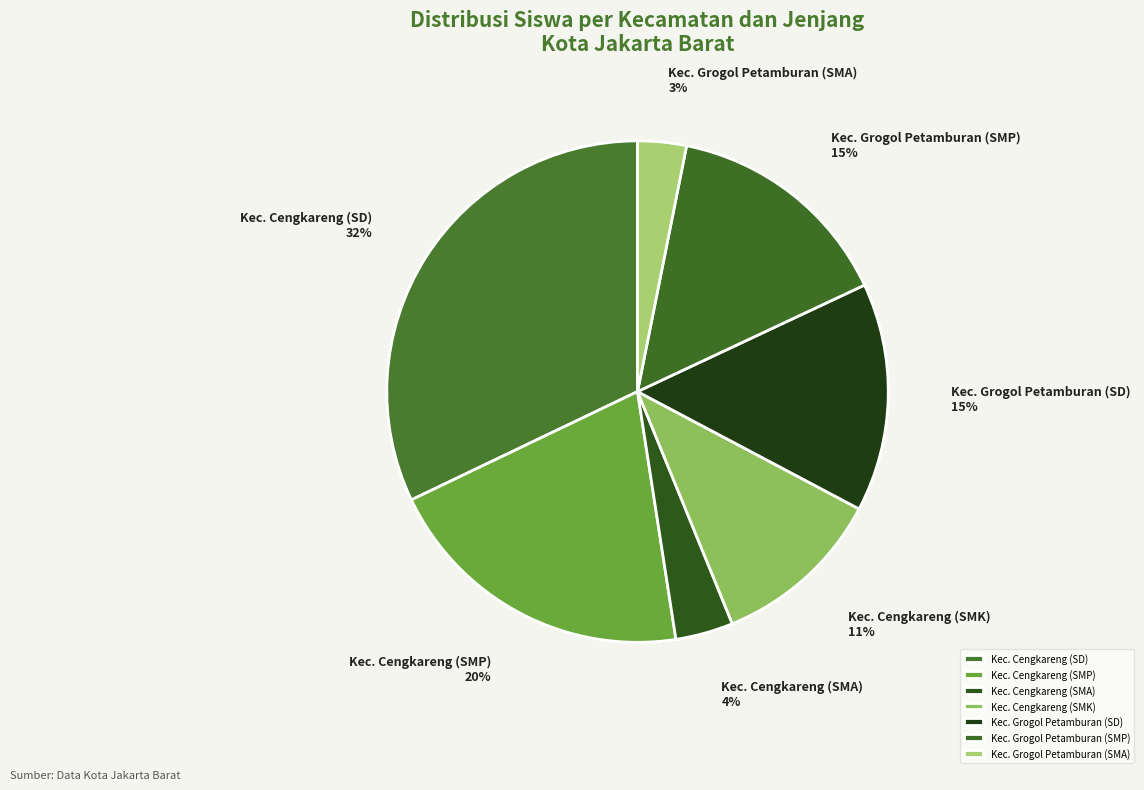

Is there a majority slice in this chart?

No